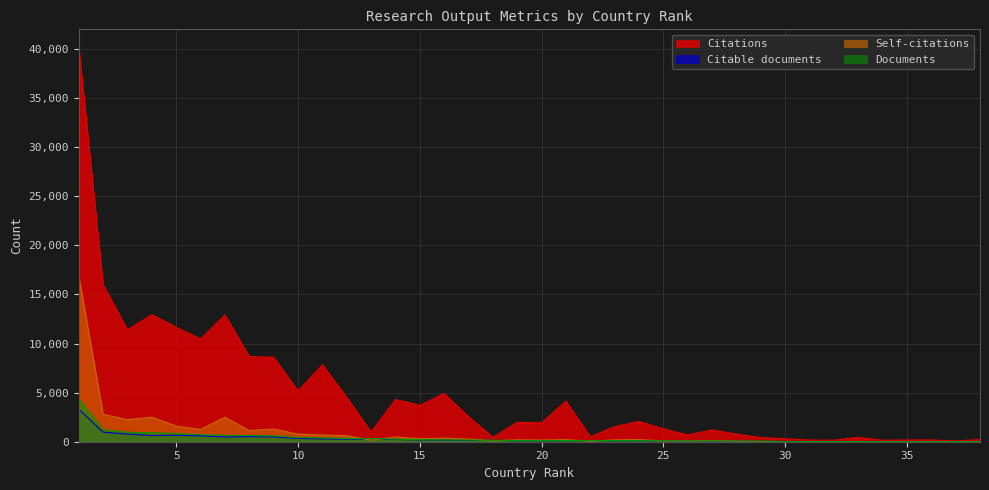

How many lines are shown in the chart?

4